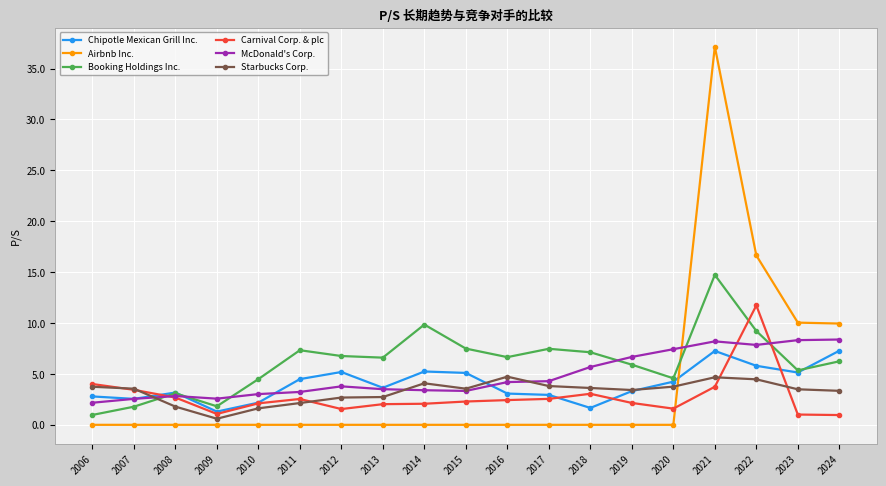

The Starbucks Corp. series shows 3.8 at 2017. True or false?

True